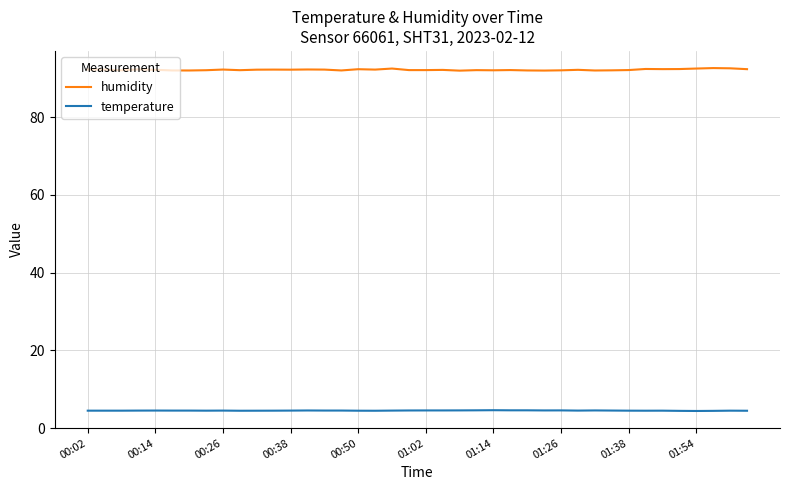

Which series has the widest spread of values?

humidity